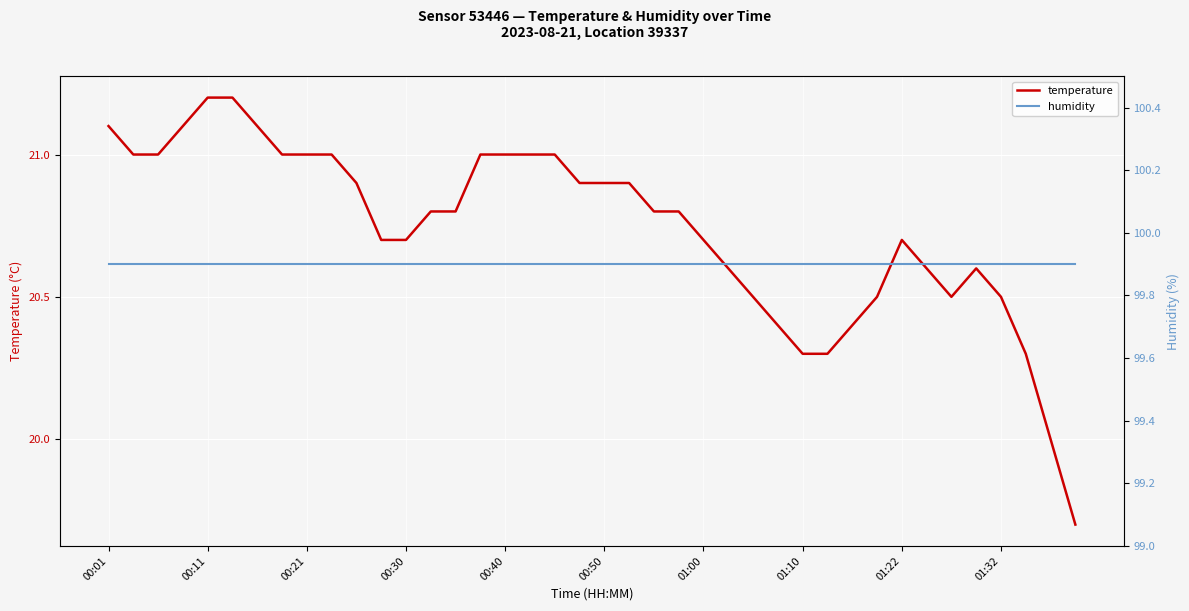

What is the lowest value of the temperature series?

19.7